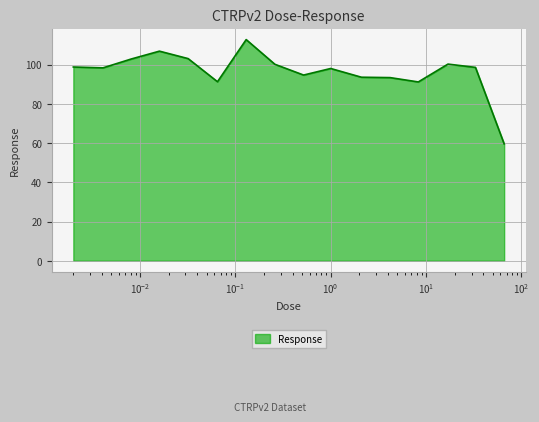

What is the greatest value displayed?

112.8